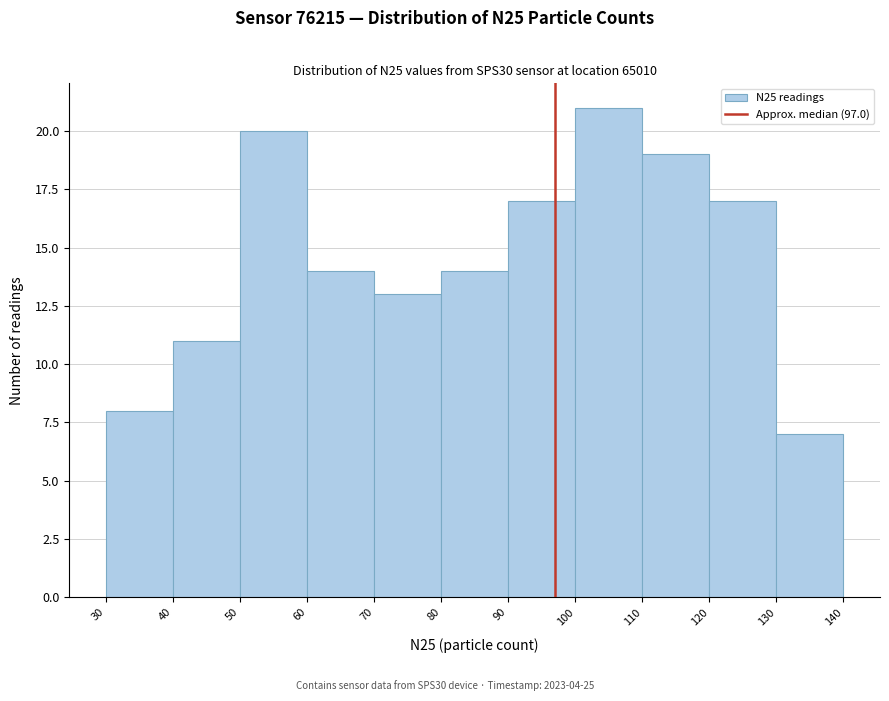

Reading left to right, list every bar in this chart as the range it spans on the x-axis followed by its height. The values are not printed on the chart, so give them approximately, as read against the axis.

30 to 40: 8
40 to 50: 11
50 to 60: 20
60 to 70: 14
70 to 80: 13
80 to 90: 14
90 to 100: 17
100 to 110: 21
110 to 120: 19
120 to 130: 17
130 to 140: 7